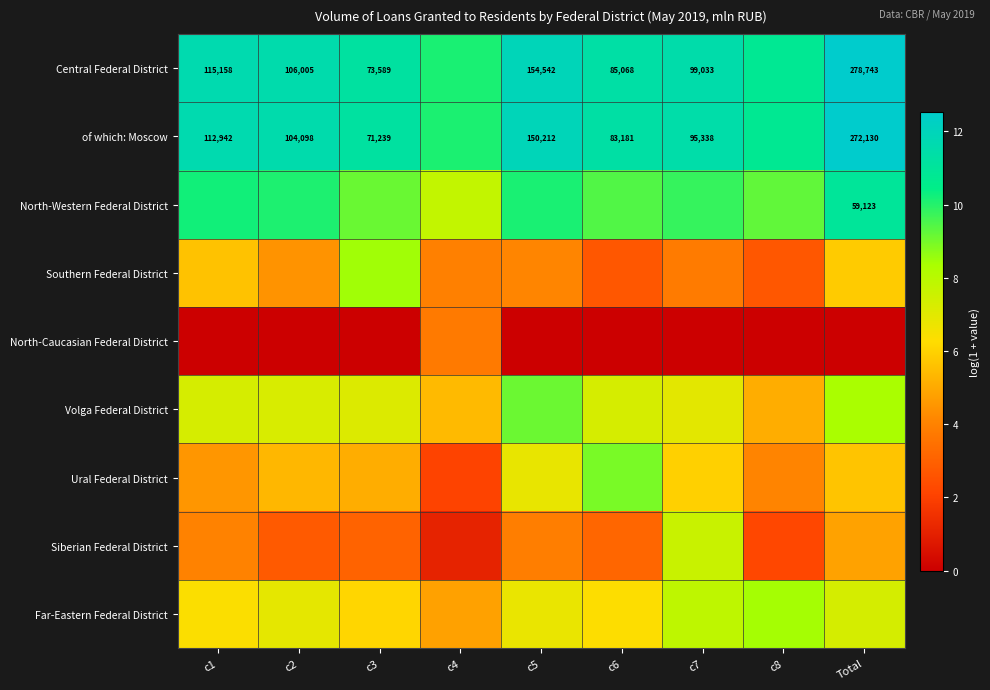

Which series has the largest total across all categories?

Central Federal District